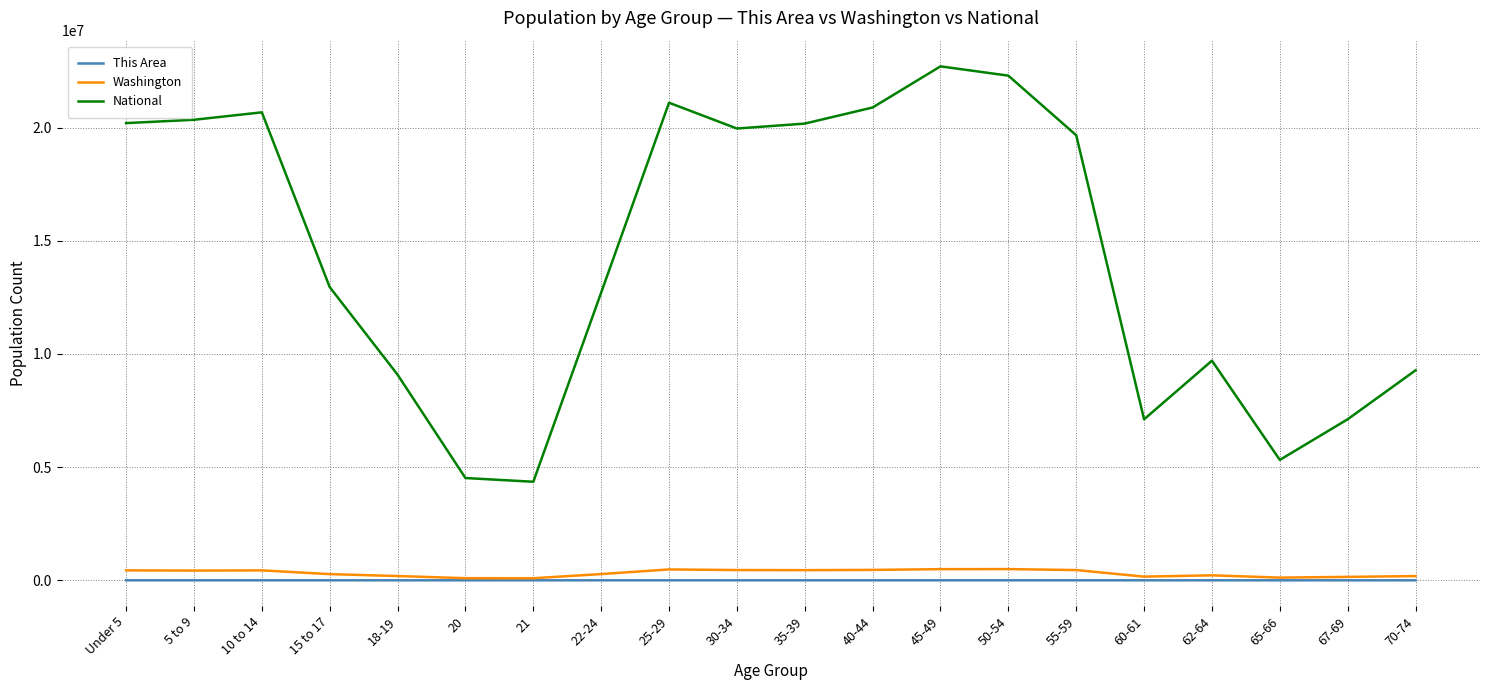

True or false: This Area and National intersect in this chart.

False